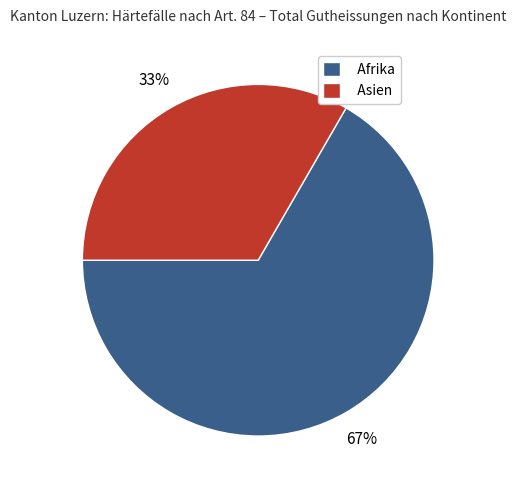

To the nearest percent, what portion does Afrika represent?

67%